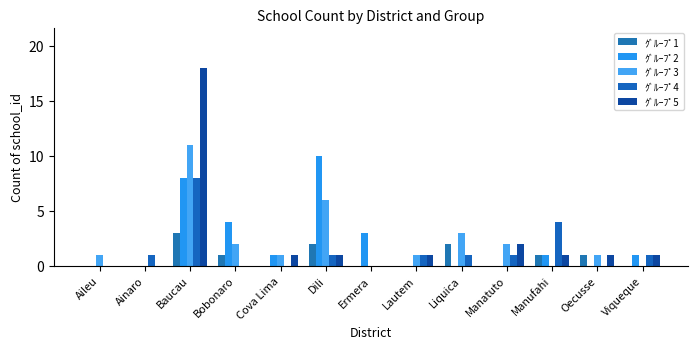

The ｸﾞﾙｰﾌﾟ4 series shows 1 at Dili. True or false?

True